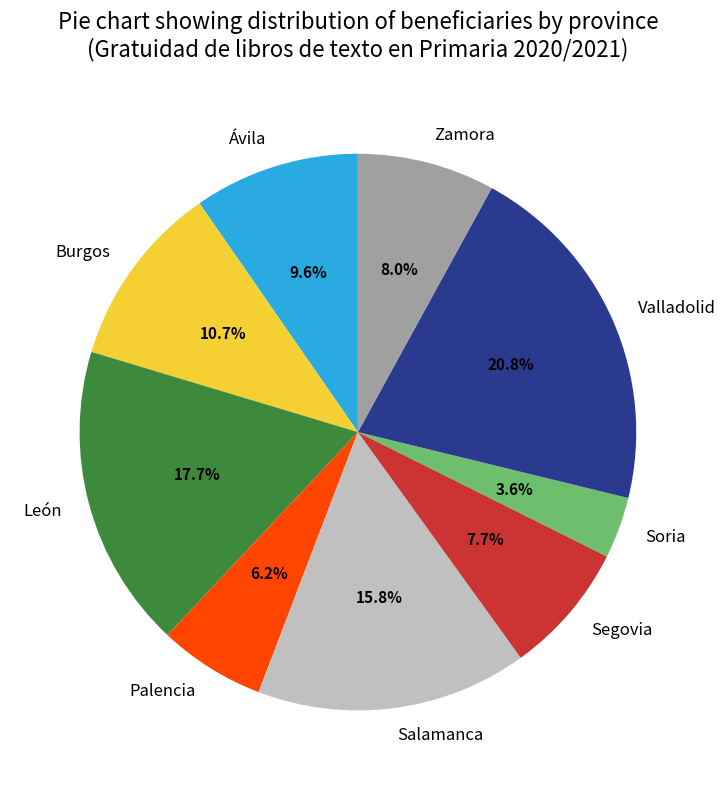

How much of the chart is everything except Soria?

96.4%